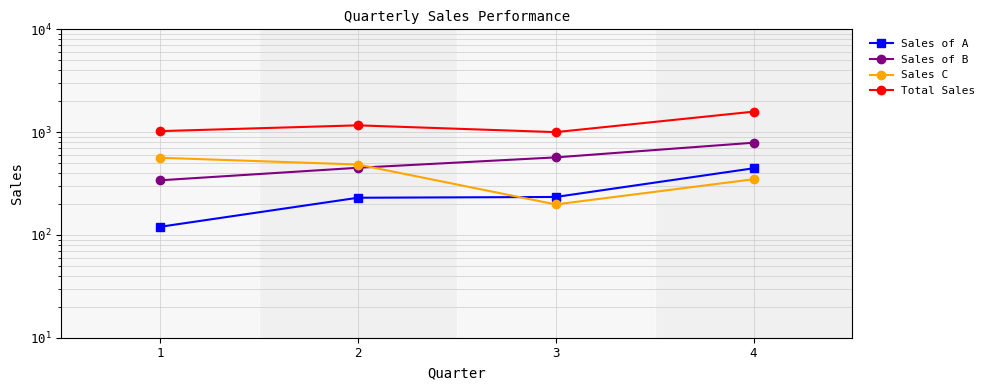

Where does the Sales of B series first go above 568?

4